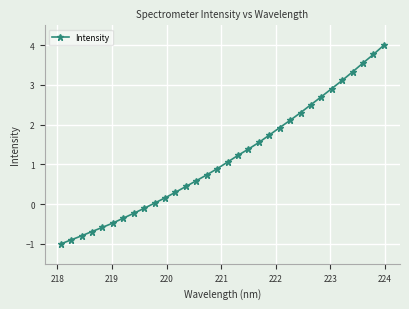

What is the maximum value shown in the chart?

4.0